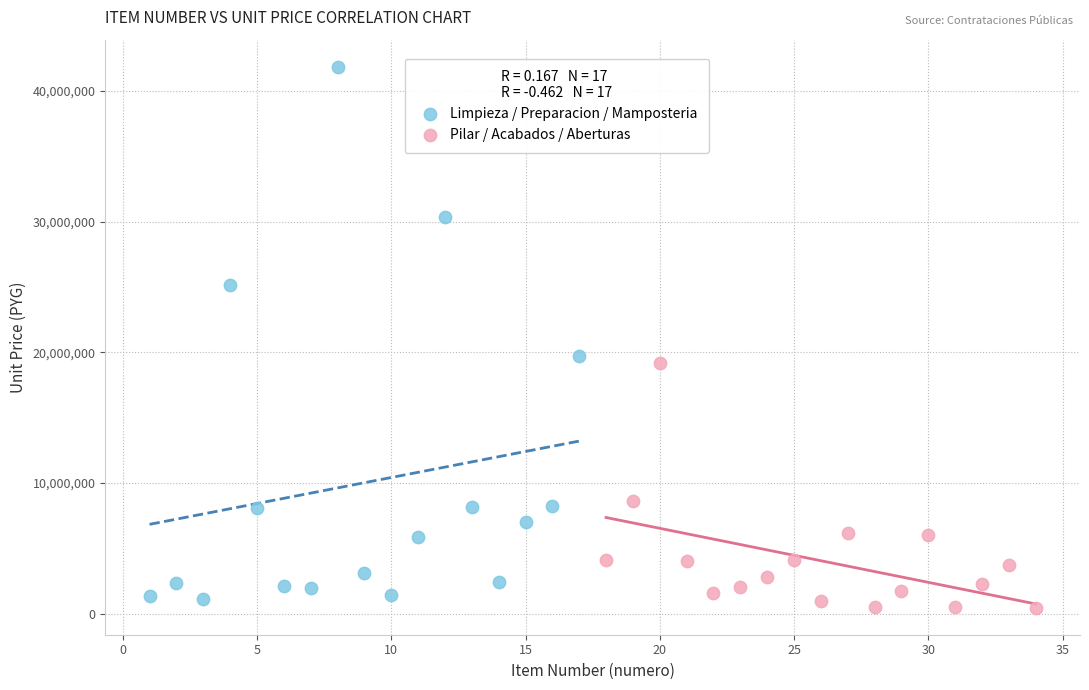

What are all the series names shown in the legend?

Limpieza / Preparacion / Mamposteria, Pilar / Acabados / Aberturas